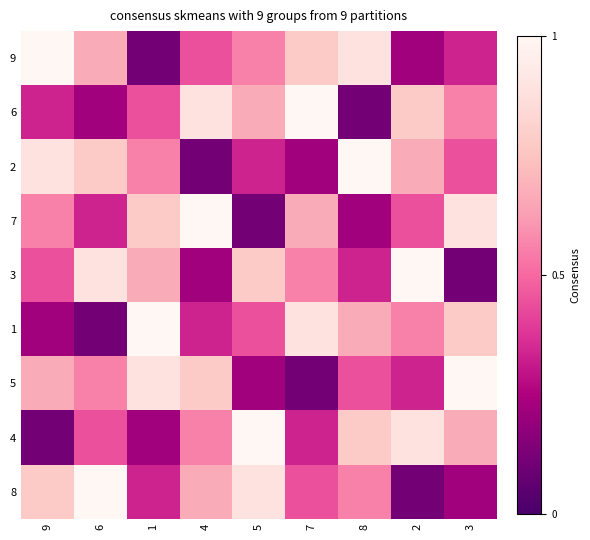

At how many categories does at least one series exceed 4?

9